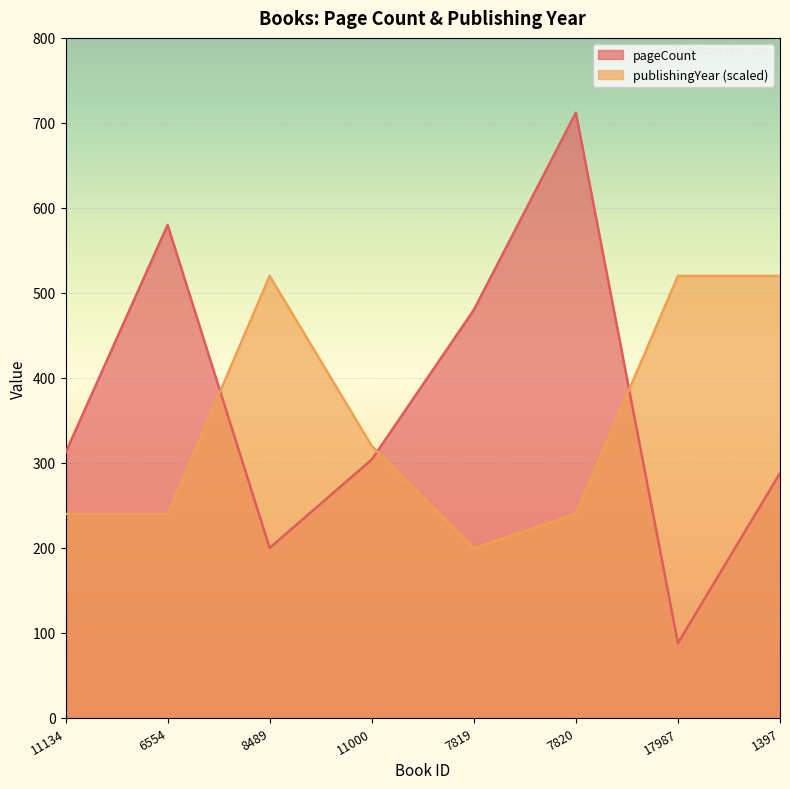

How many intersections are there between pageCount and publishingYear?

3